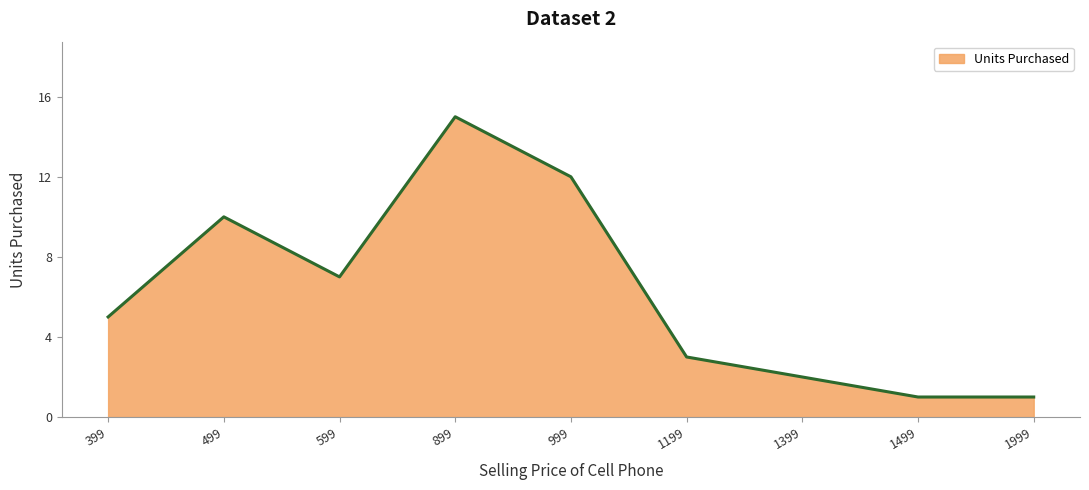

Count the number of categories in the chart.

9